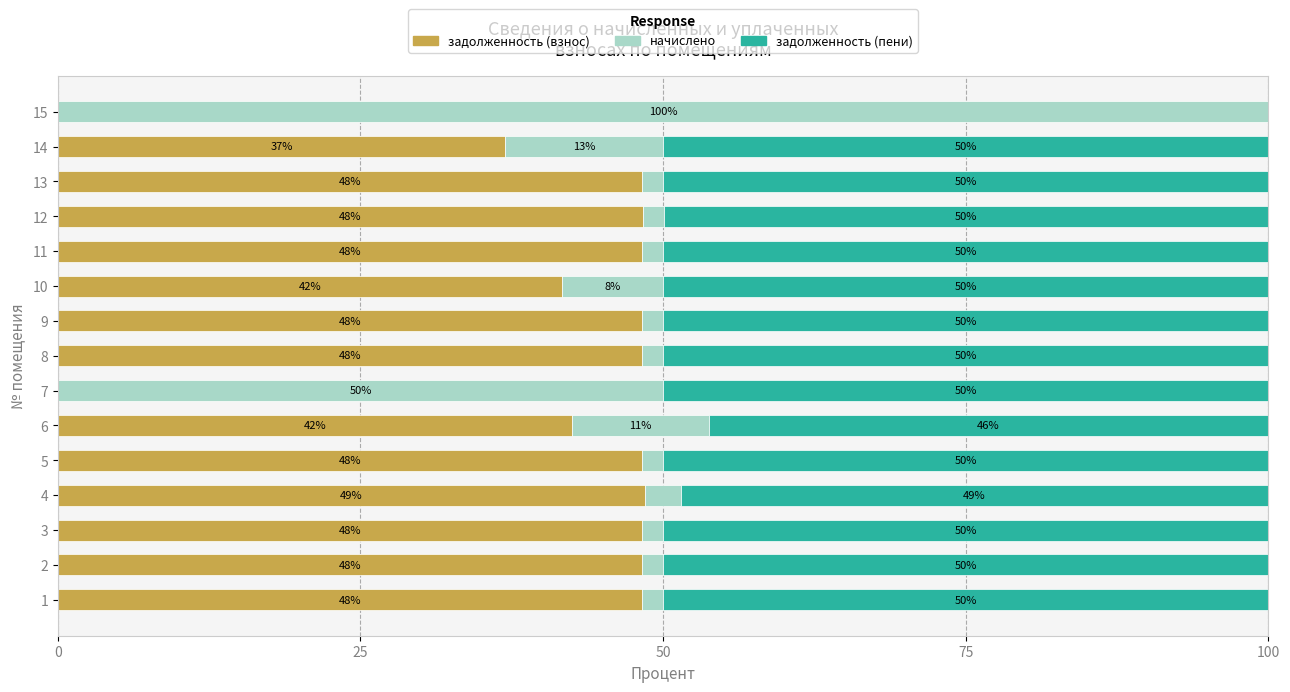

What is the approximate value of задолженность (взнос) at 4?

48.5